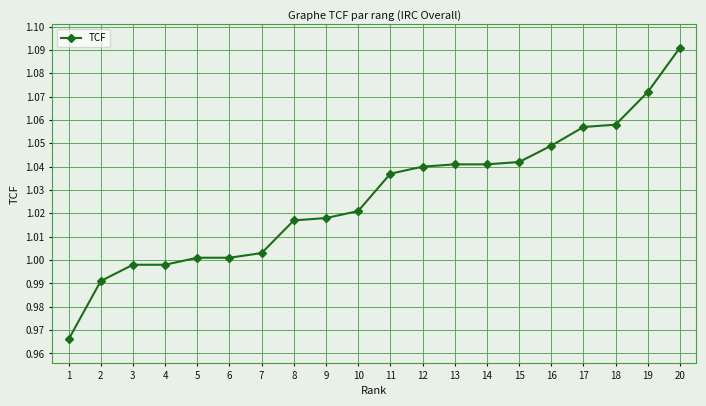

Which label corresponds to the largest value in the chart?

20